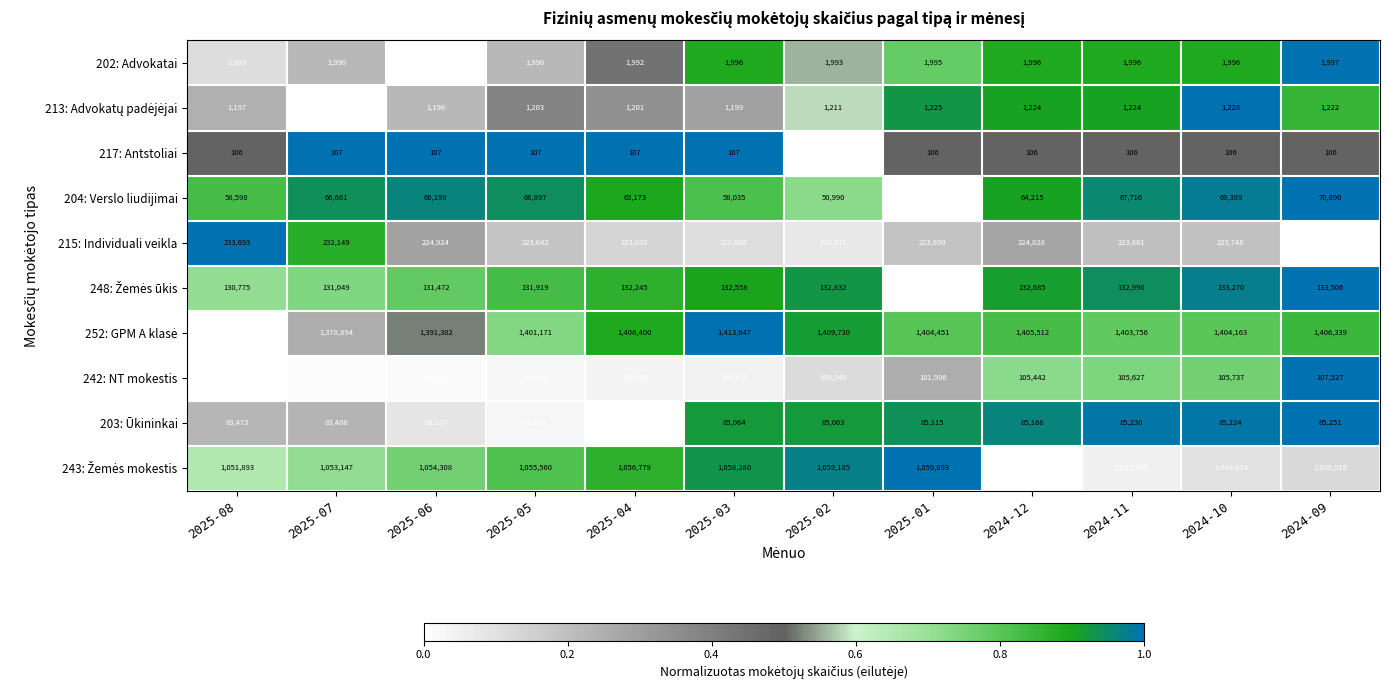

At which label is 202: Advokatai closest to 1992?

2025-04